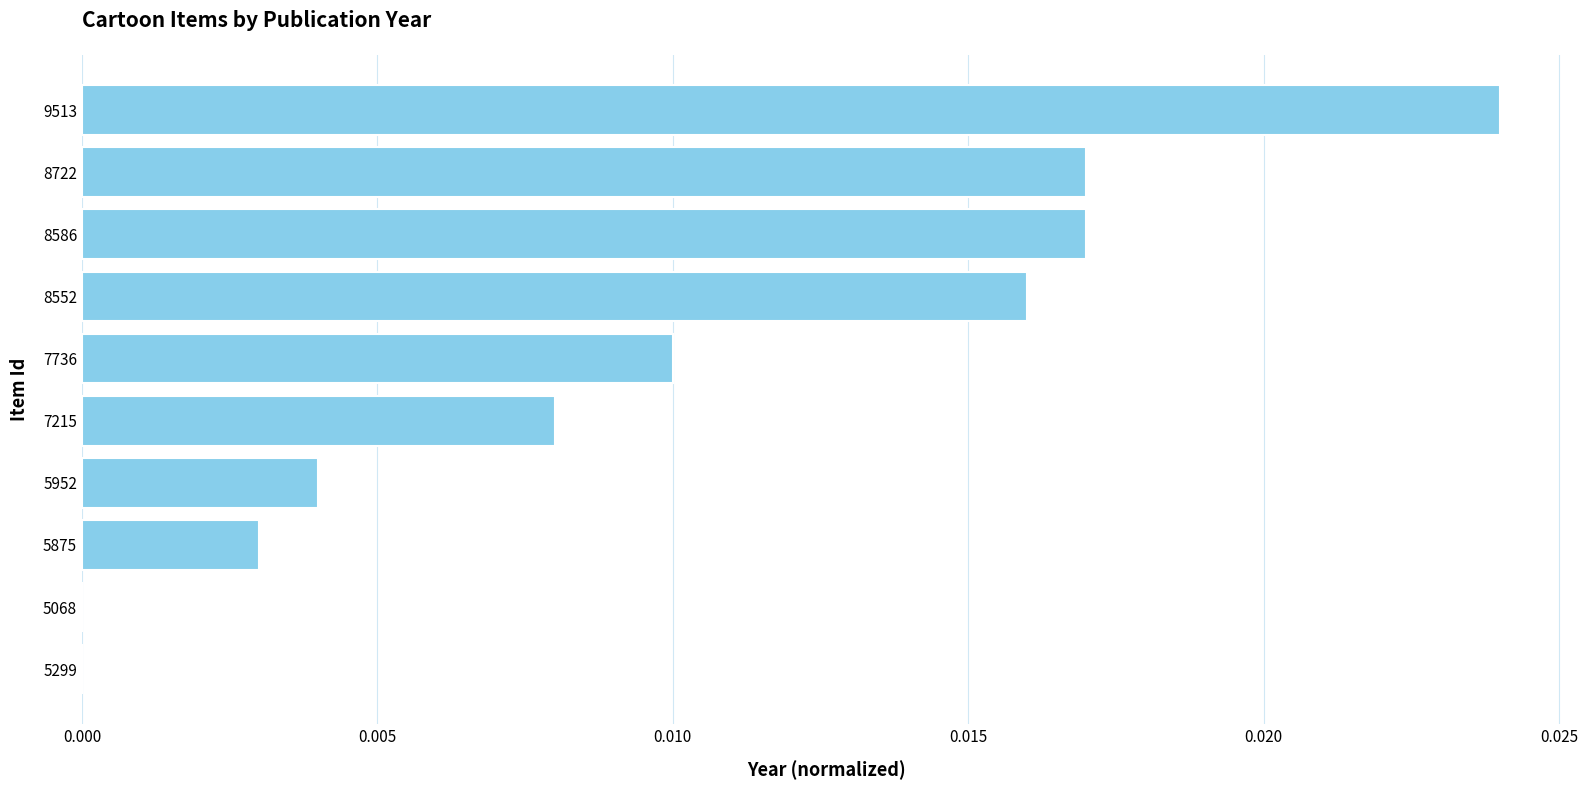

How many distinct data groups are displayed?

1